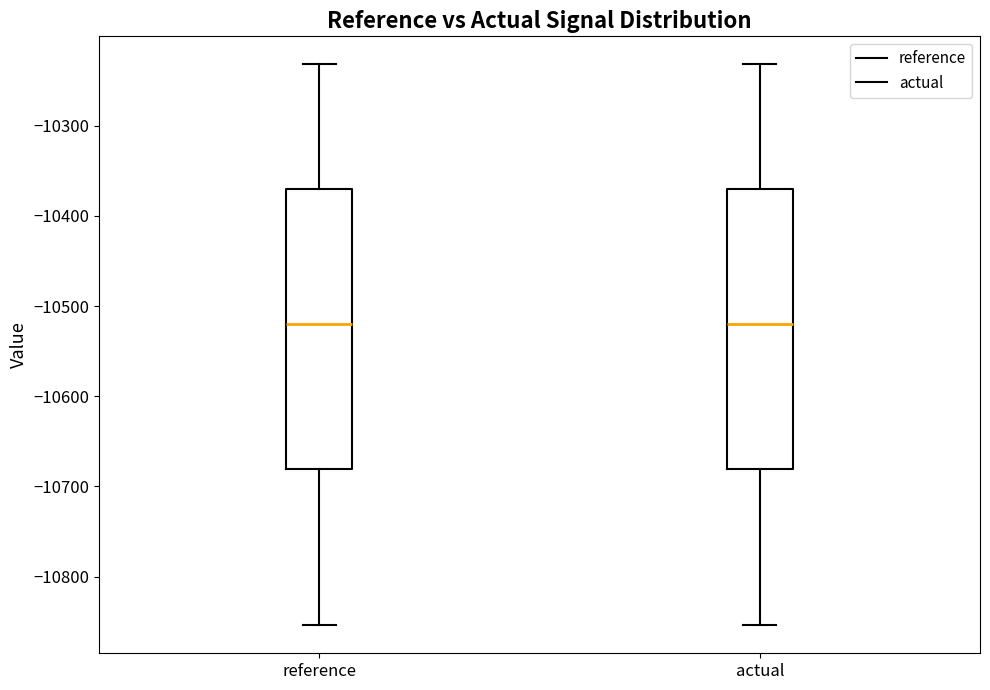

Reading left to right, read every box against the y-axis: the position of its median line, the range the box covers, and the ends of its whiskers. The values are not printed on the chart, so give them approximately, as read against the axis.

reference: median -10520, box -10680 to -10370, whiskers -10850 to -10230
actual: median -10520, box -10680 to -10370, whiskers -10850 to -10230